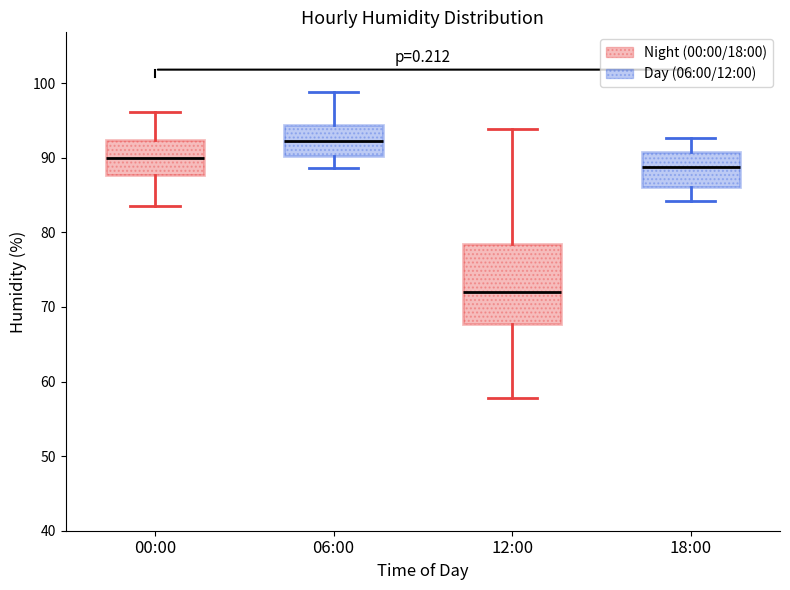

Where does the median line of the box for 12:00 sit on the y-axis? The values are not printed on the chart, so give them approximately, as read against the axis.

72